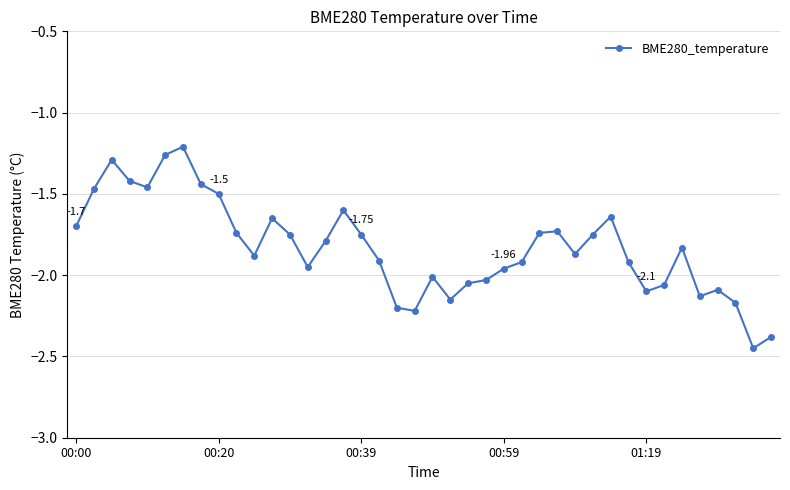

True or false: the data has more than 1 interior local peaks.

True